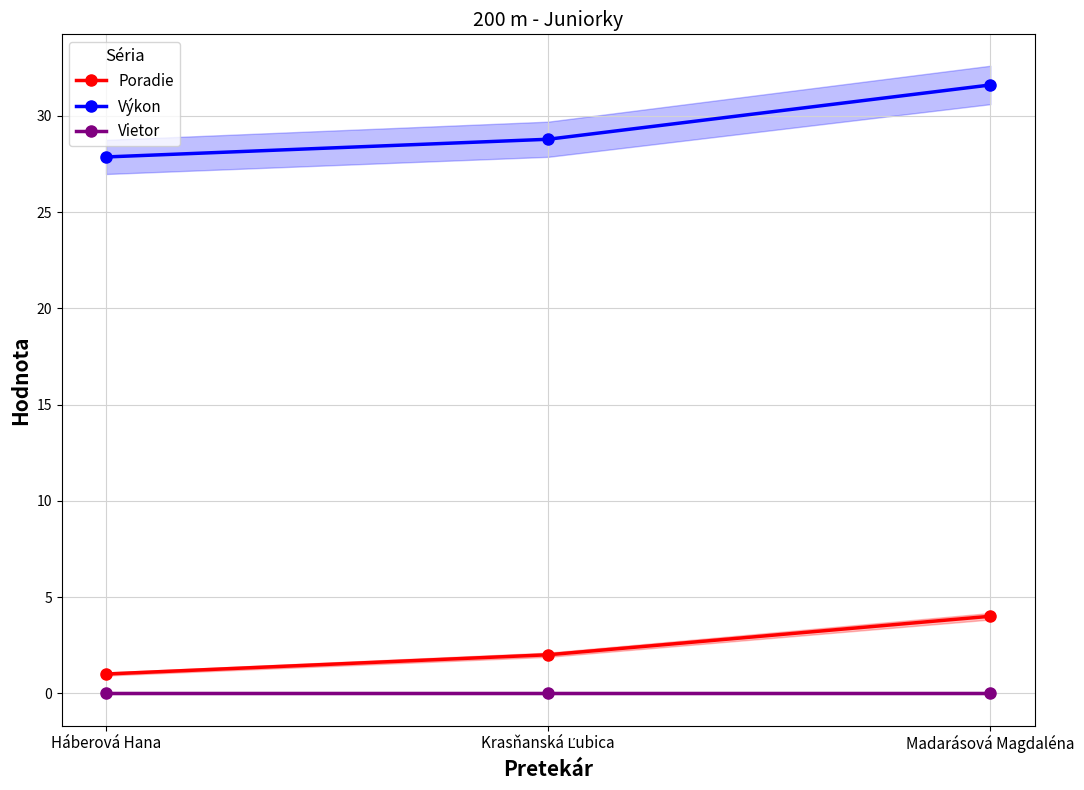

Between Háberová Hana and Madarásová Magdaléna, which series saw the biggest shift?

Výkon